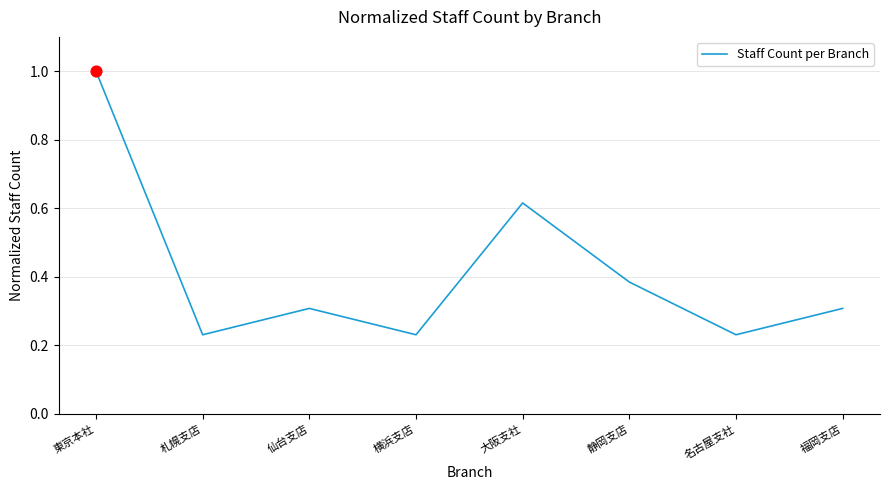

Which has a higher value, 横浜支店 or 福岡支店?

福岡支店